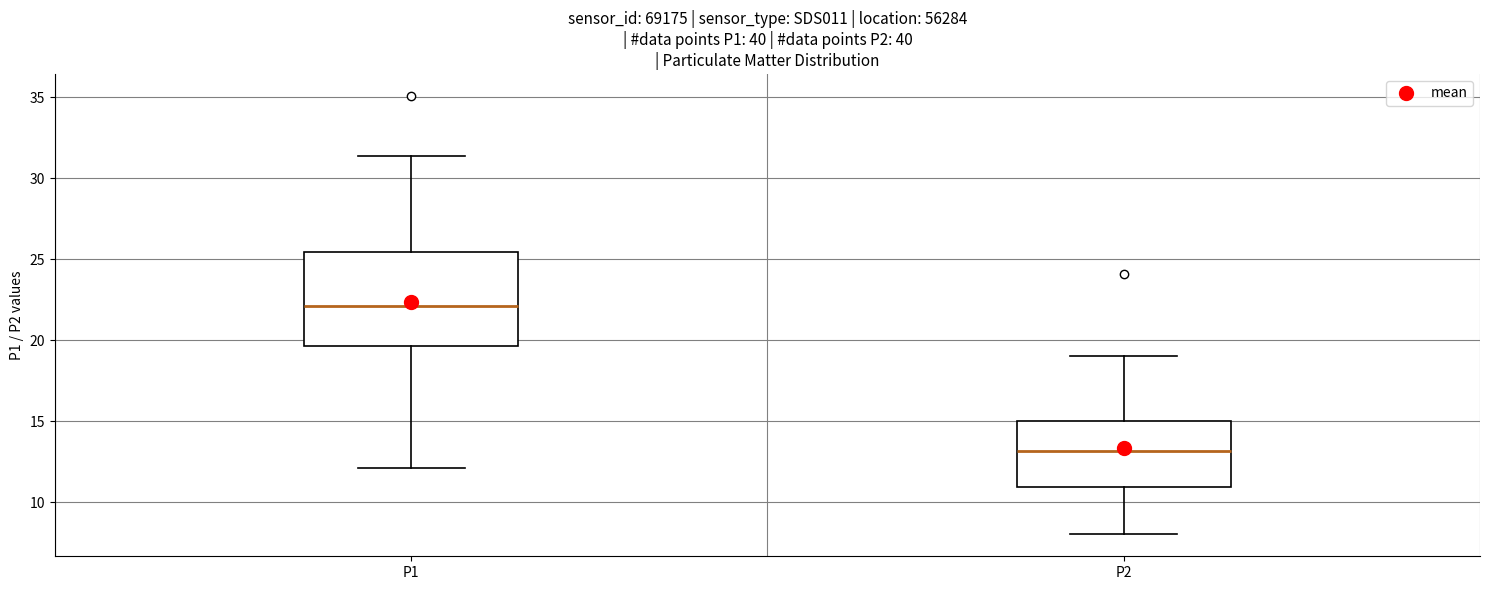

Reading left to right, transcribe this box plot: for each box, give where its median line is, the range the box spans, and where its two whiskers end, as read against the y-axis. The values are not printed on the chart, so give them approximately, as read against the axis.

P1: median 22.0, box 19.5 to 25.5, whiskers 12.0 to 31.5
P2: median 13.0, box 11.0 to 15.0, whiskers 8.0 to 19.0